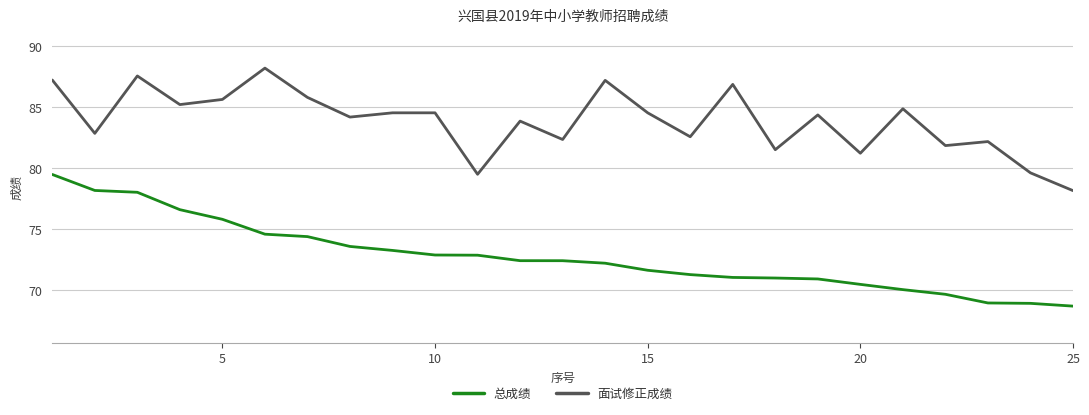

What is the minimum value for 总成绩?

68.7